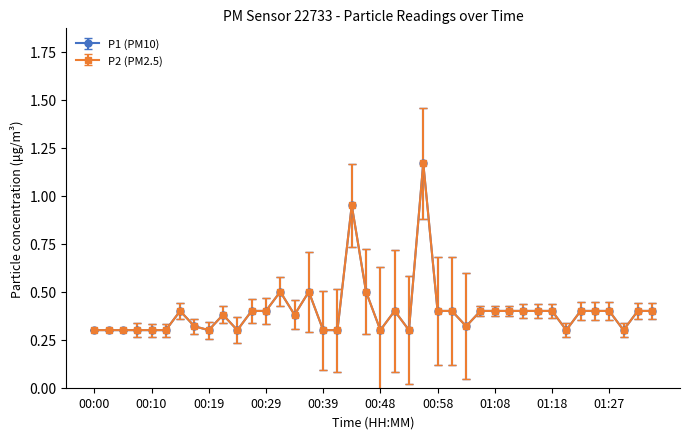

Does the chart have visible grid lines?

No